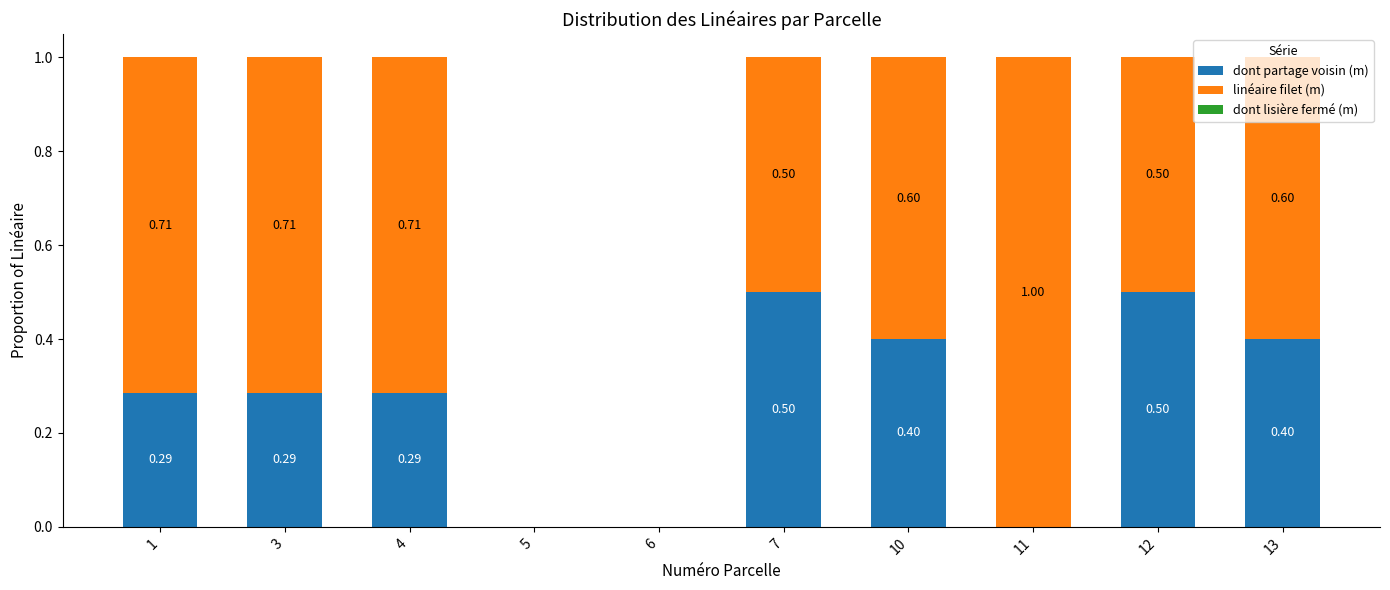

What is the total value across all series at 11?

1.0